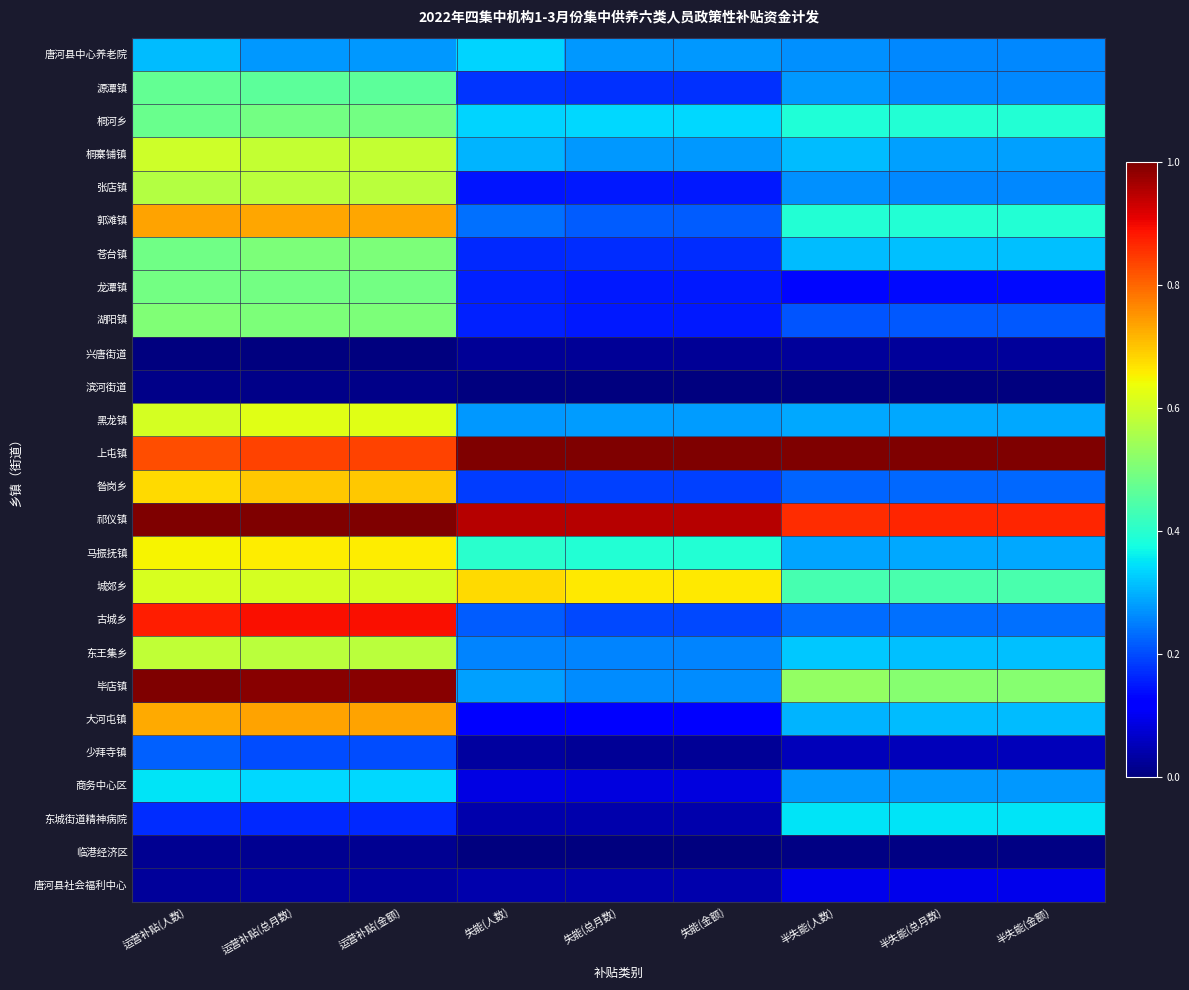

How many series are shown in this chart?

26